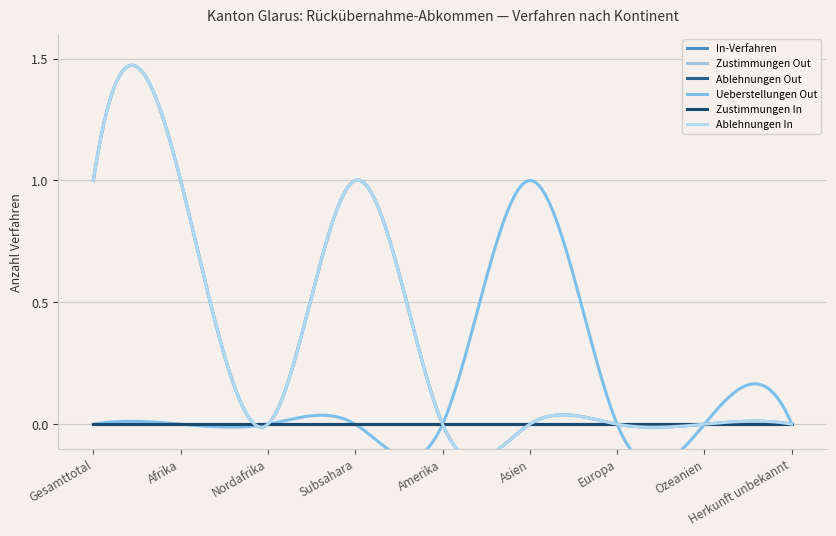

True or false: In-Verfahren and Zustimmungen In cross at least once.

False